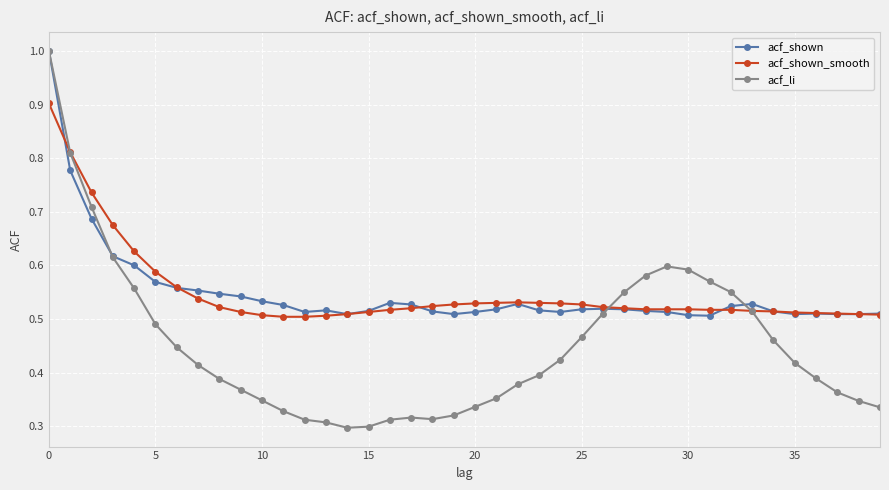

How many lines are shown in the chart?

3